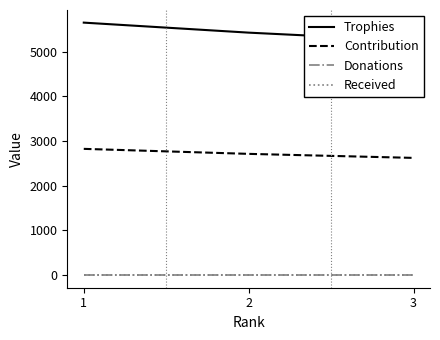

What are all the series names shown in the legend?

Trophies, Contribution, Donations, Received